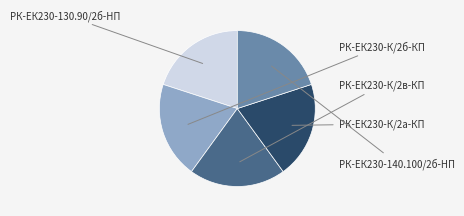

Is there a majority slice in this chart?

No